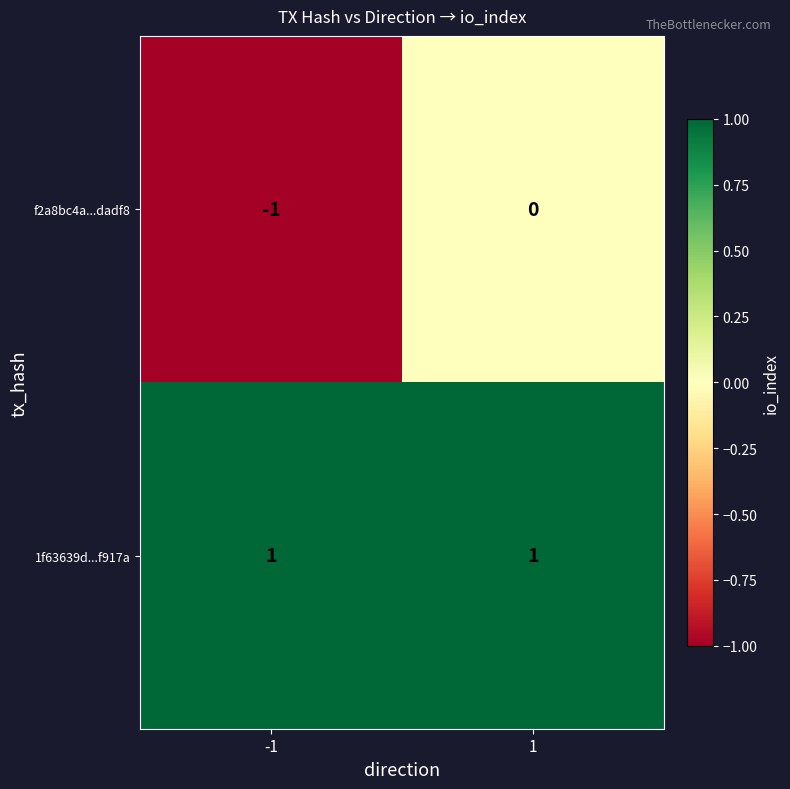

Rank the series at -1 from highest to lowest value.

1f63639d...f917a, f2a8bc4a...dadf8